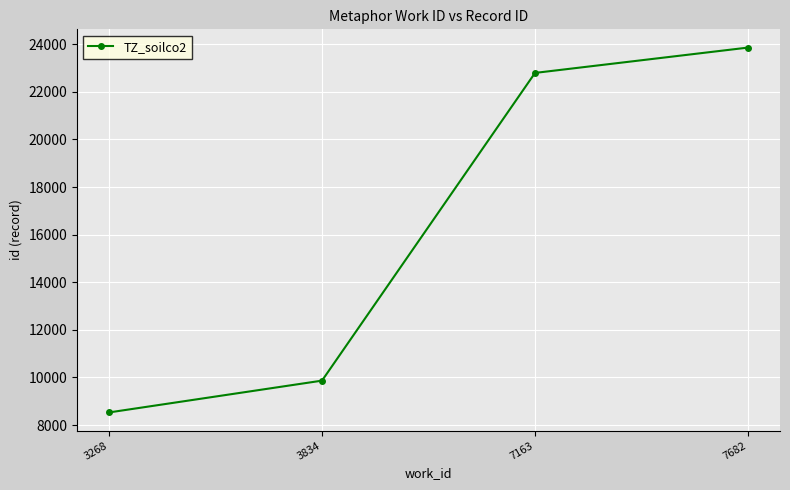

What is the minimum value shown in the chart?

8528